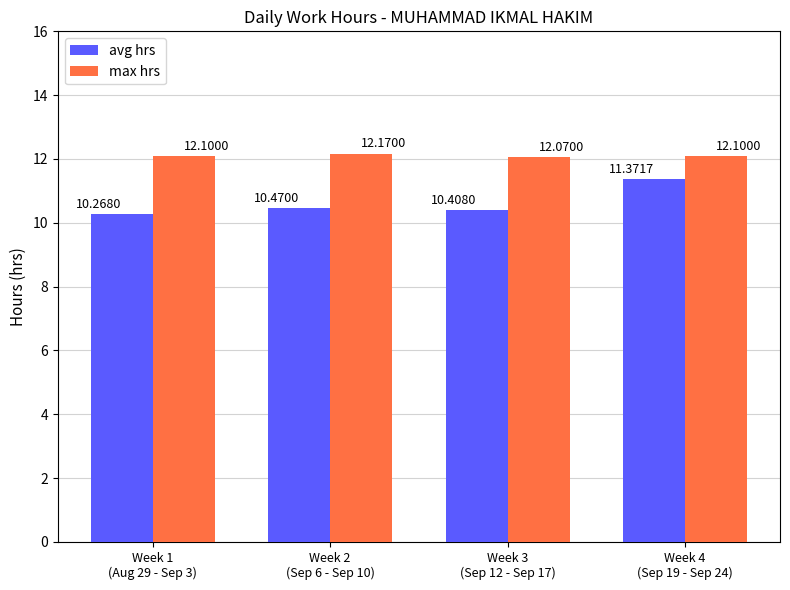

Rank the series by their average value, from lowest to highest.

avg hrs, max hrs